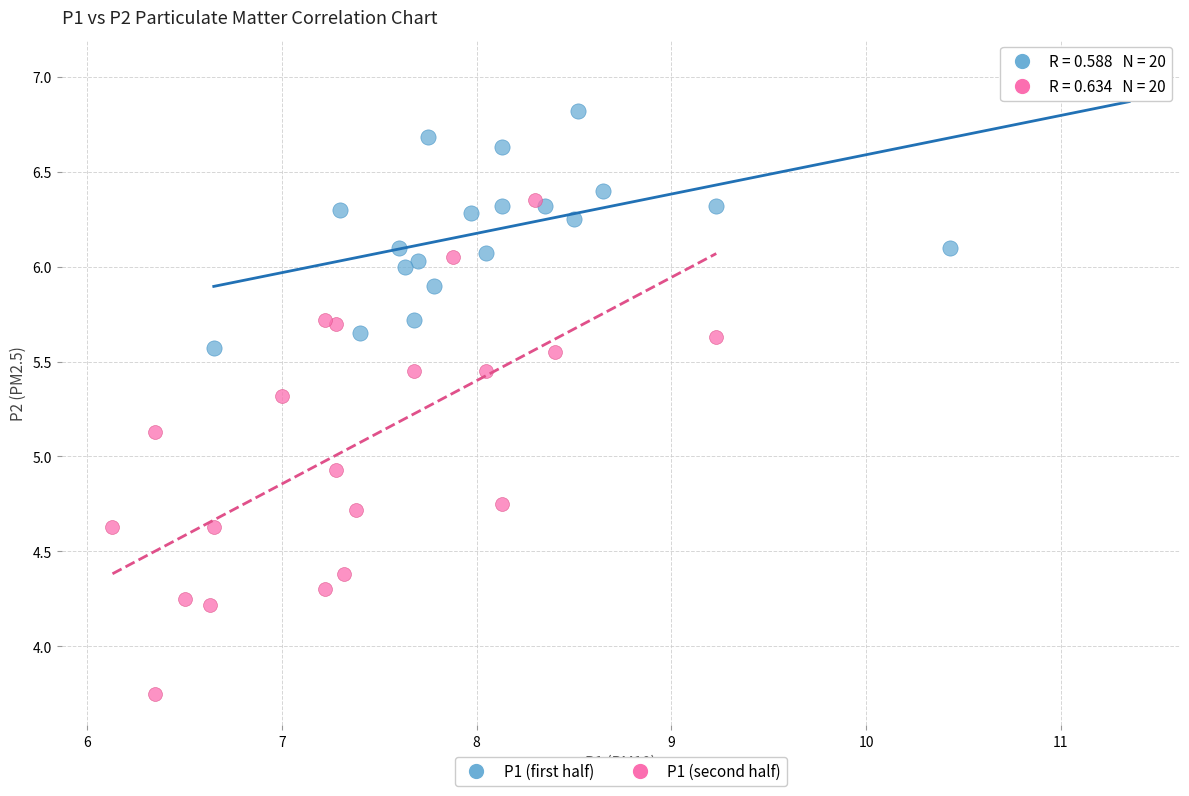

Which series contains the lowest Y value?

P1 (second half)